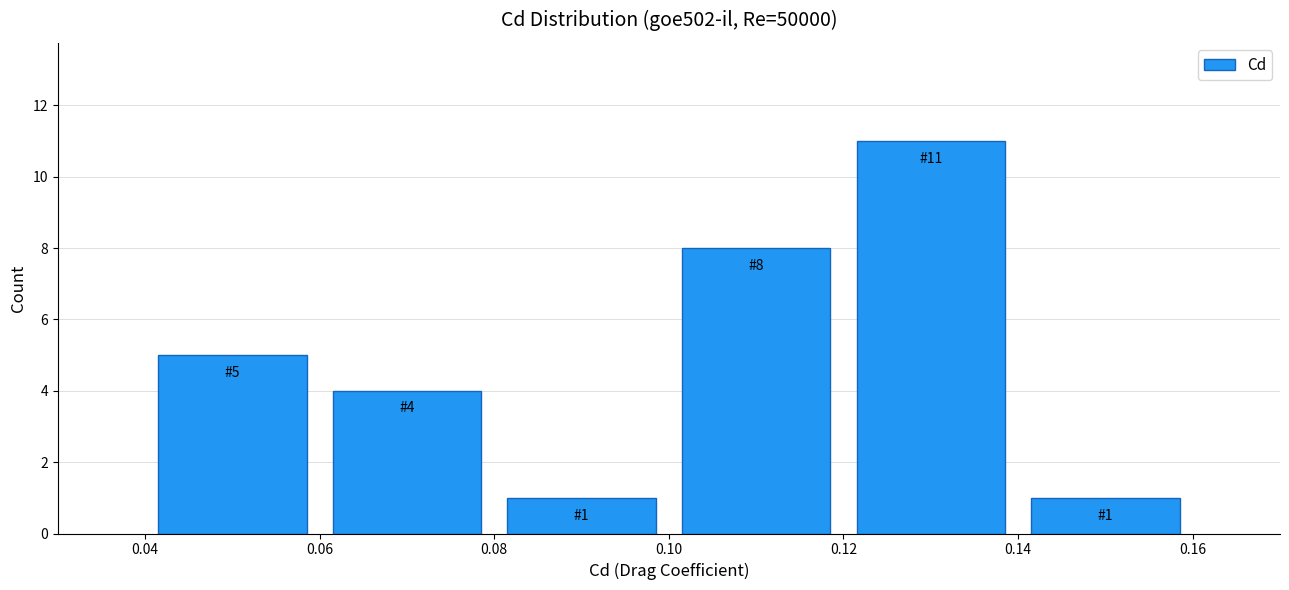

Over which range of the x-axis is the bar tallest?

0.12 to 0.14